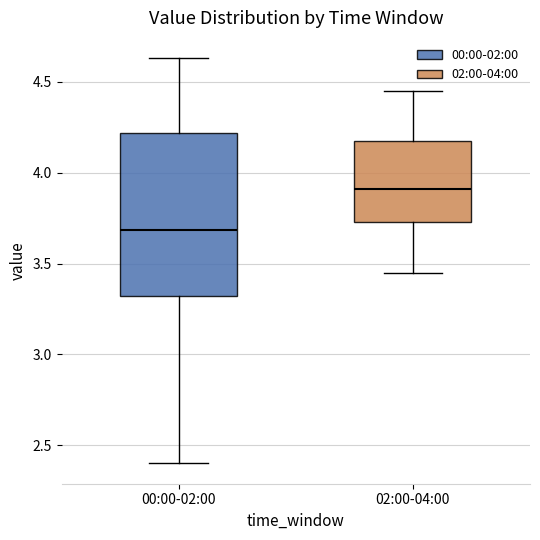

Reading left to right, read every box against the y-axis: the position of its median line, the range the box covers, and the ends of its whiskers. The values are not printed on the chart, so give them approximately, as read against the axis.

00:00-02:00: median 3.70, box 3.30 to 4.20, whiskers 2.40 to 4.65
02:00-04:00: median 3.90, box 3.75 to 4.15, whiskers 3.45 to 4.45